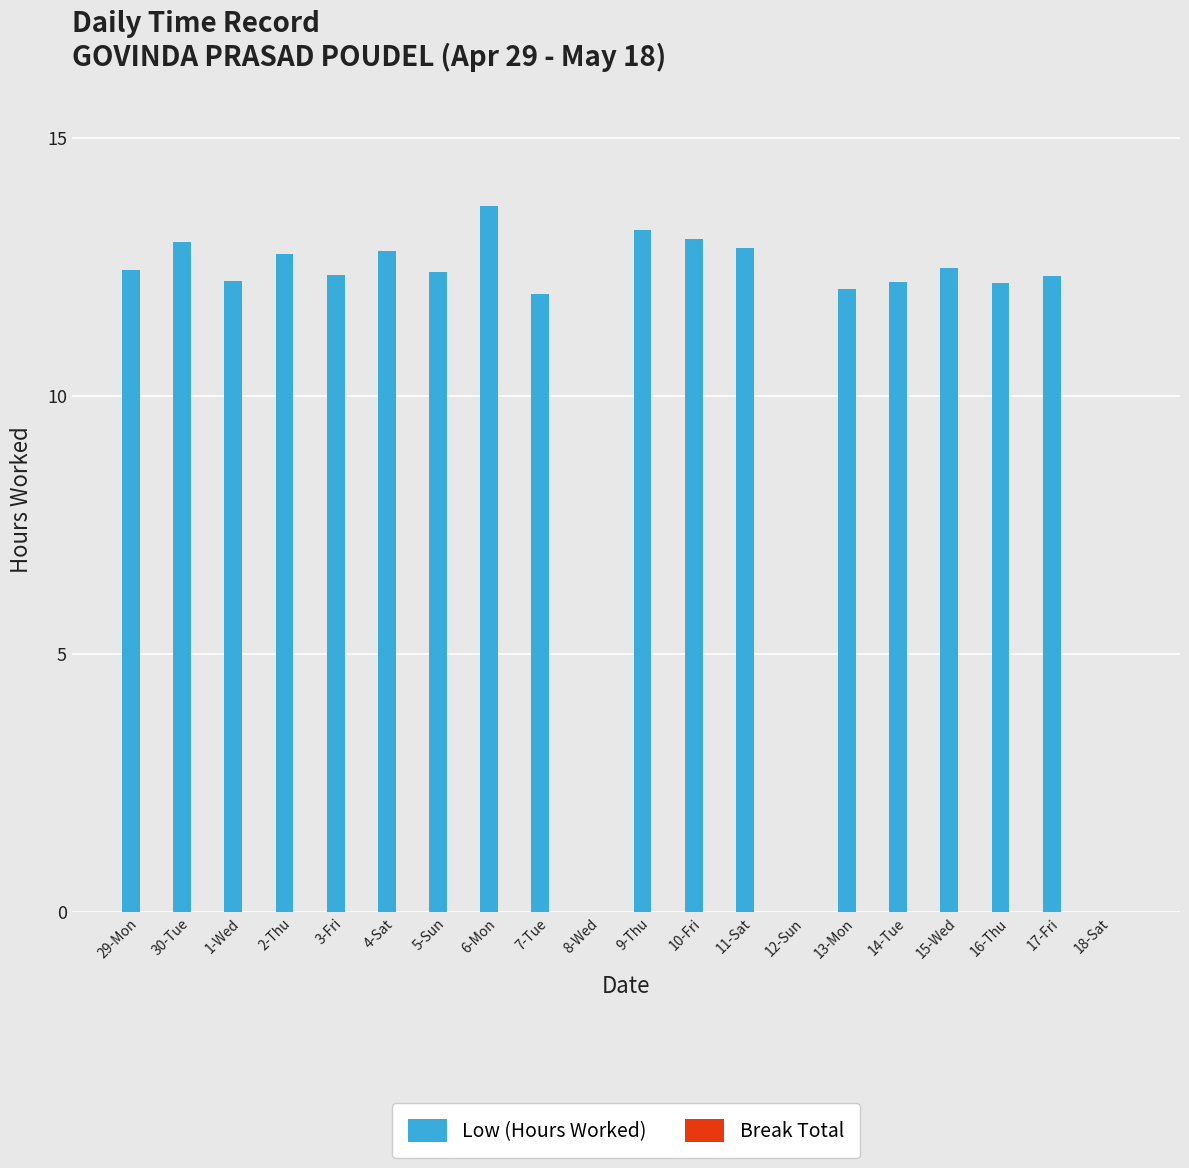

How many series are shown in this chart?

1